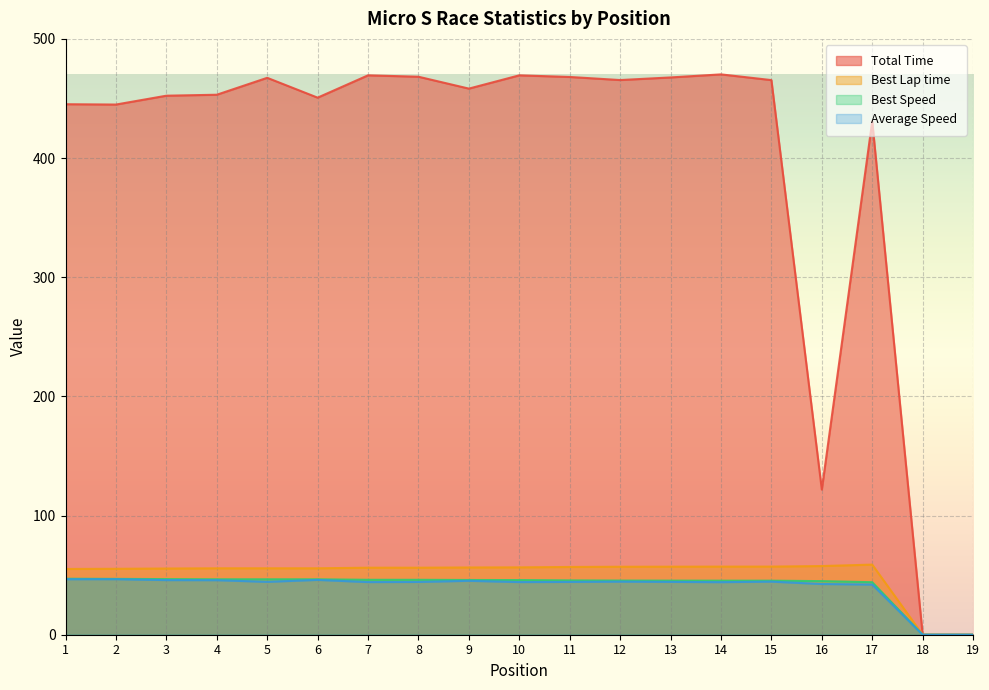

Which series has the widest spread of values?

Total Time